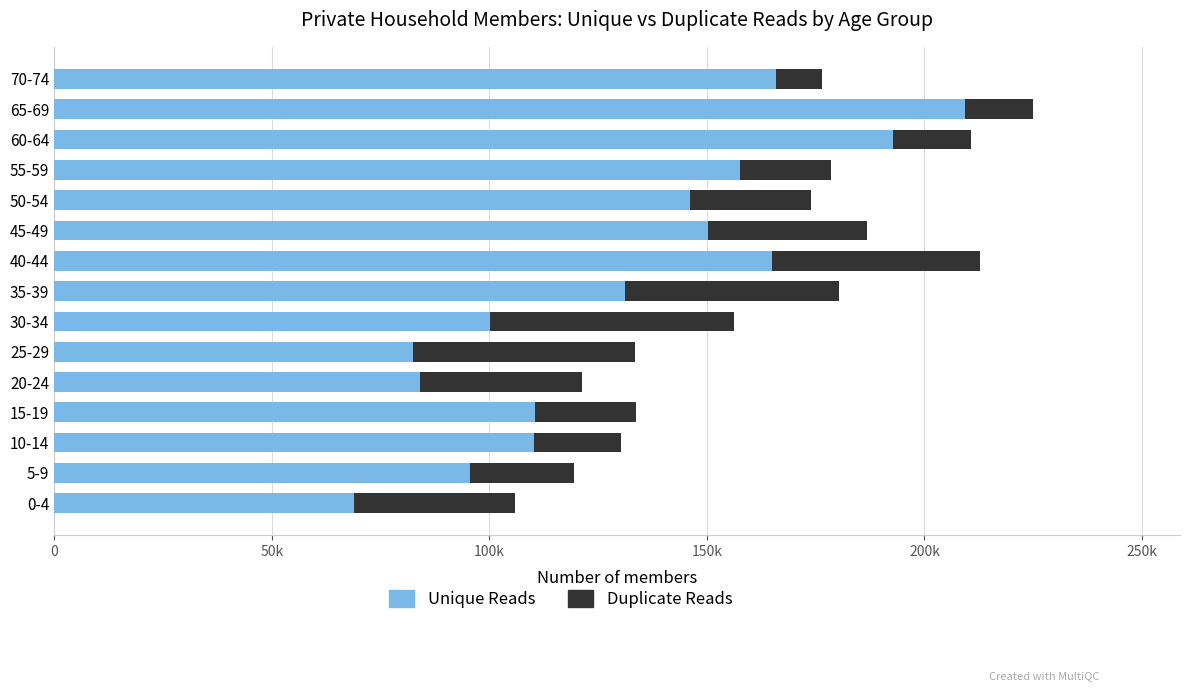

What are all the series names shown in the legend?

Unique Reads, Duplicate Reads